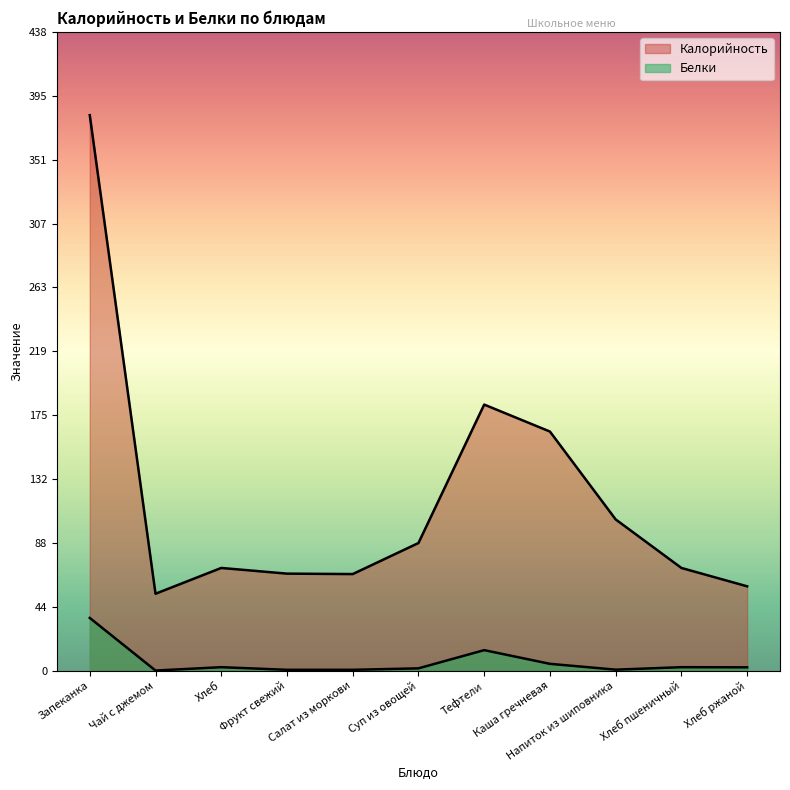

How many data points does each series have?

11